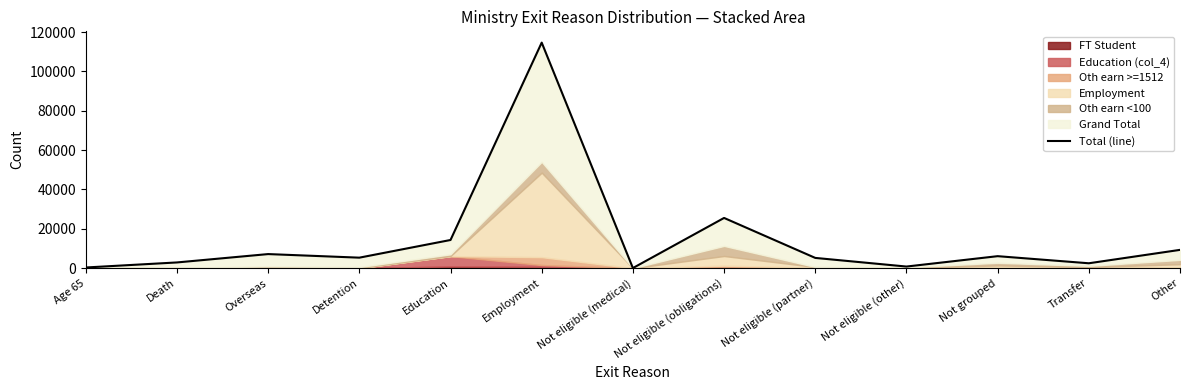

Reading left to right, transcribe all the data shown in this chart.

Age 65=333	Death=2898	Overseas=7149	Detention=5328	Education=14313	Employment=114663	Not eligible (medical)=42	Not eligible (obligations)=25524	Not eligible (partner)=5202	Not eligible (other)=810	Not grouped=6087	Transfer=2475	Other=9291